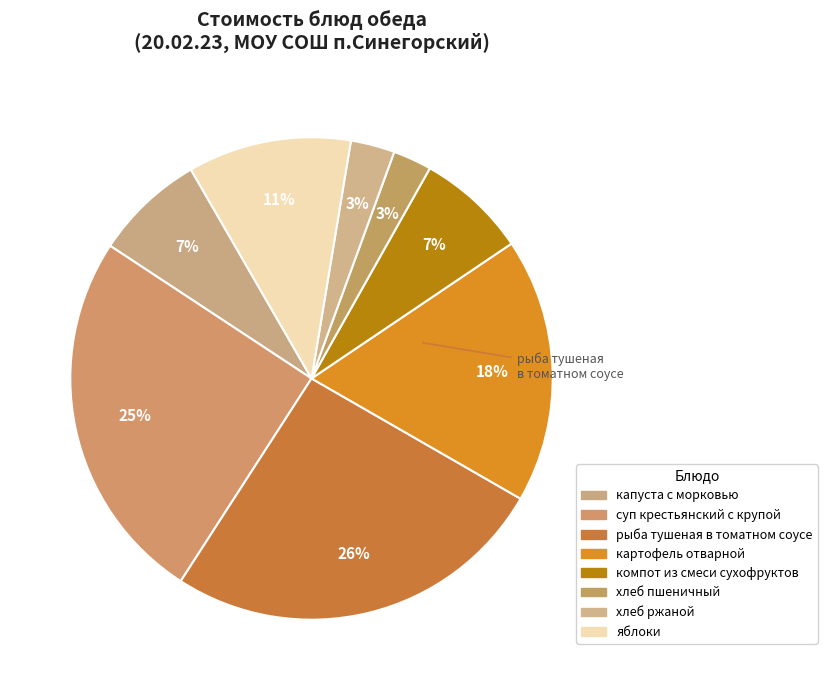

Rank the categories by value from highest to lowest.

рыба тушеная в томатном соусе, суп крестьянский с крупой, картофель отварной, яблоки, капуста с морковью, компот из смеси сухофруктов, хлеб ржаной, хлеб пшеничный